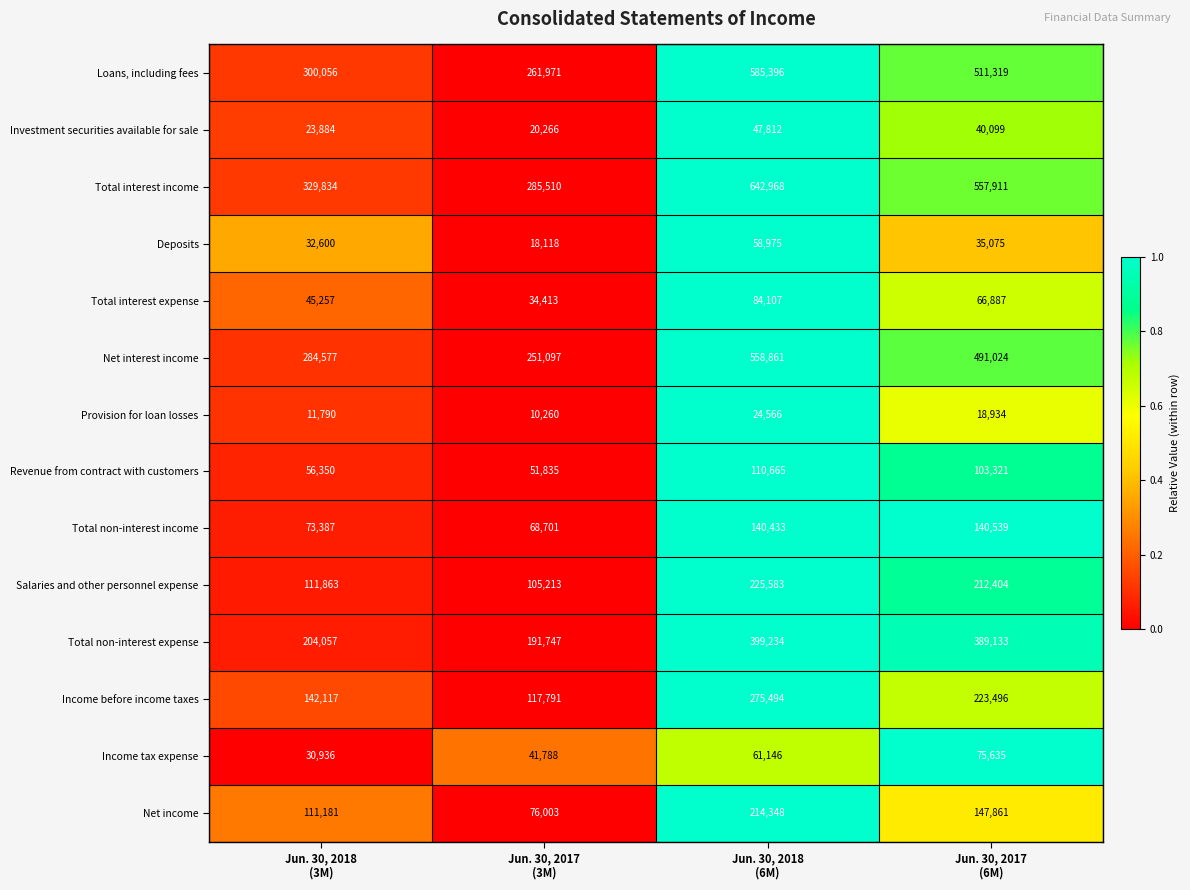

Rank the series by their maximum value, from highest to lowest.

Total interest income, Loans, including fees, Net interest income, Total non-interest expense, Income before income taxes, Salaries and other personnel expense, Net income, Total non-interest income, Revenue from contract with customers, Total interest expense, Income tax expense, Deposits, Investment securities available for sale, Provision for loan losses